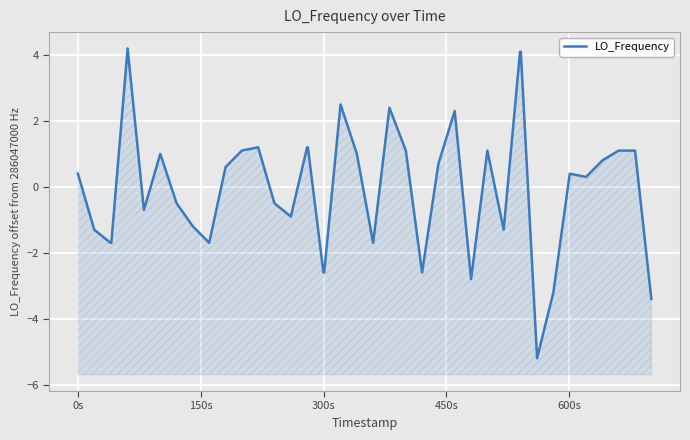

What is the difference between the second highest and minimum values?

9.3